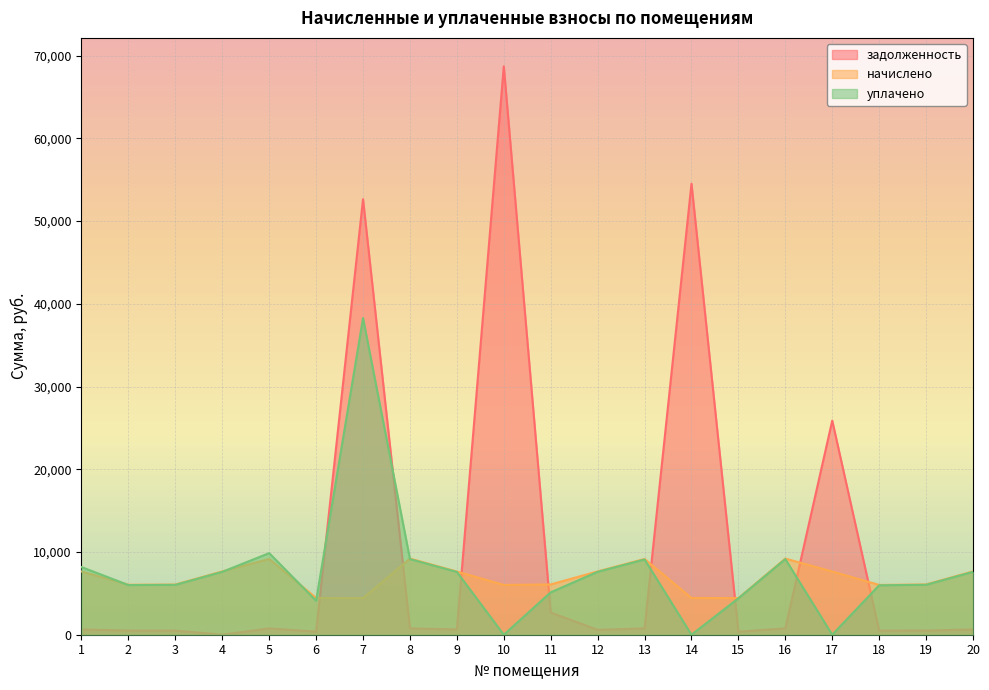

Reading left to right, extract all data points from this chart.

задолженность: 1=636.8	2=503.5	3=500.4	4=0.3	5=763.2	6=370.1	7=52650.5	8=767.1	9=636.8	10=68714.2	11=2689.2	12=588.7	13=763.2	14=54520.2	15=369.1	16=767.1	17=25881.0	18=501.5	19=506.5	20=637.8
начислено: 1=7641.6	2=6041.6	3=6065.5	4=7653.6	5=9158.0	6=4441.7	7=4429.8	8=9205.8	9=7641.6	10=6017.8	11=6077.5	12=7653.6	13=9158.0	14=4441.7	15=4429.8	16=9205.8	17=7641.6	18=6017.8	19=6077.5	20=7653.6
уплачено: 1=8178.6	2=6002.2	3=6031.9	4=7603.8	5=9862.2	6=4103.7	7=38280.2	8=9145.7	9=7591.7	10=0.0	11=5124.6	12=7603.6	13=9098.2	14=0.0	15=4400.9	16=9145.7	17=0.0	18=5978.4	19=6037.8	20=7603.6